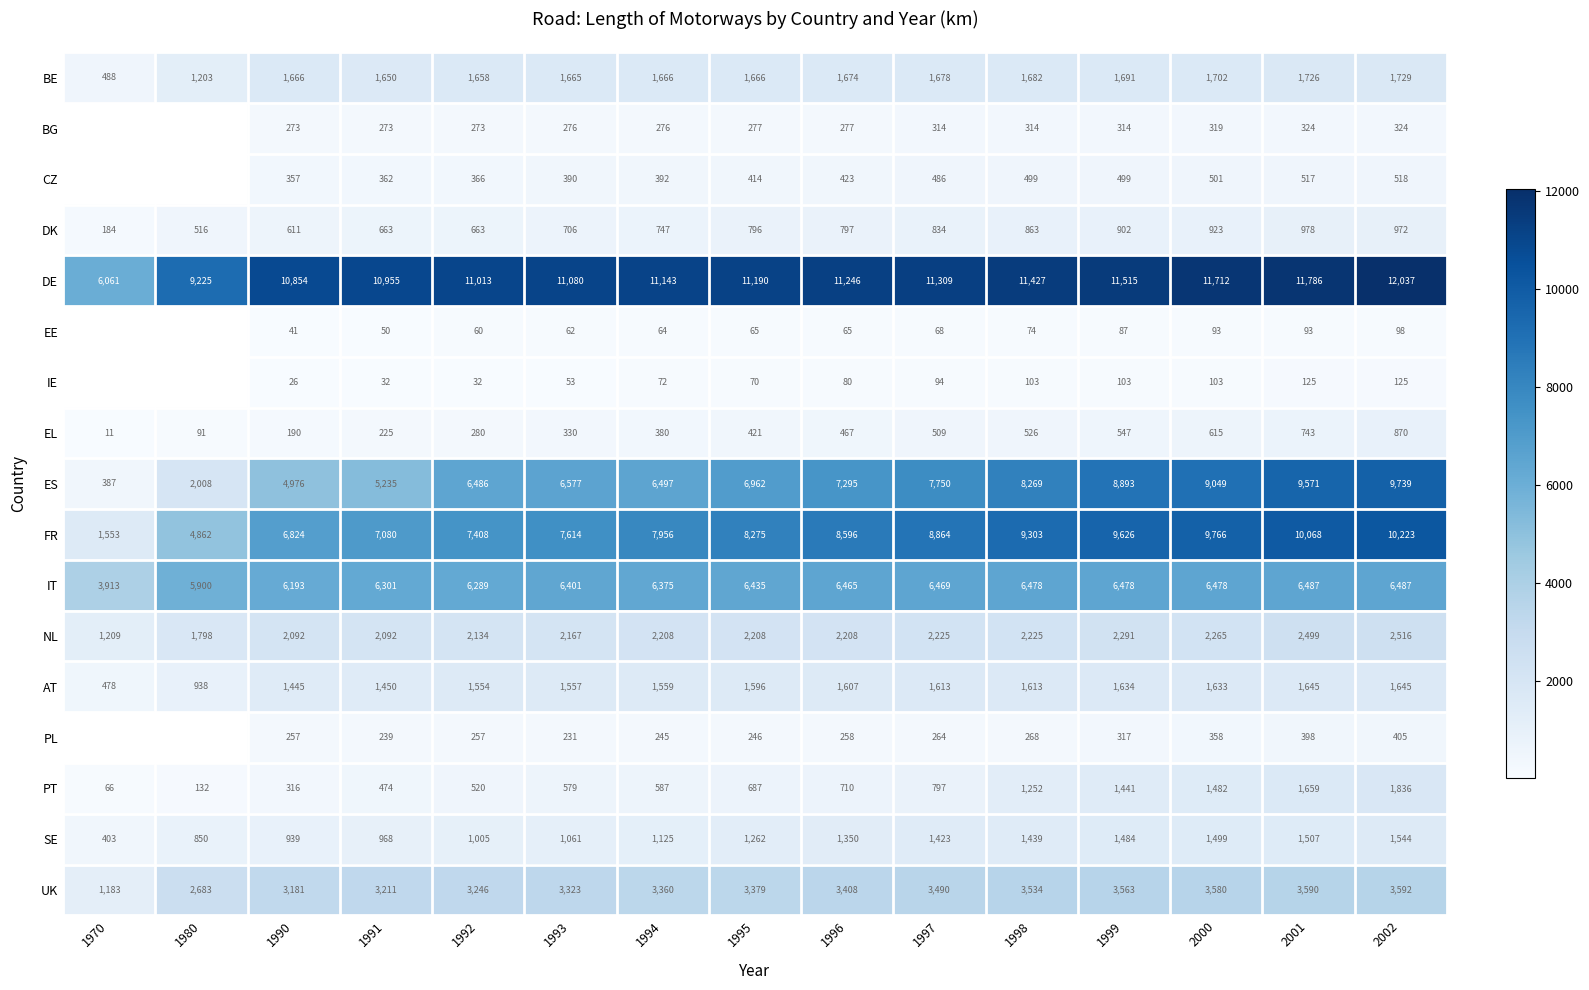

At which category does the chart reach its minimum across all series?

1970